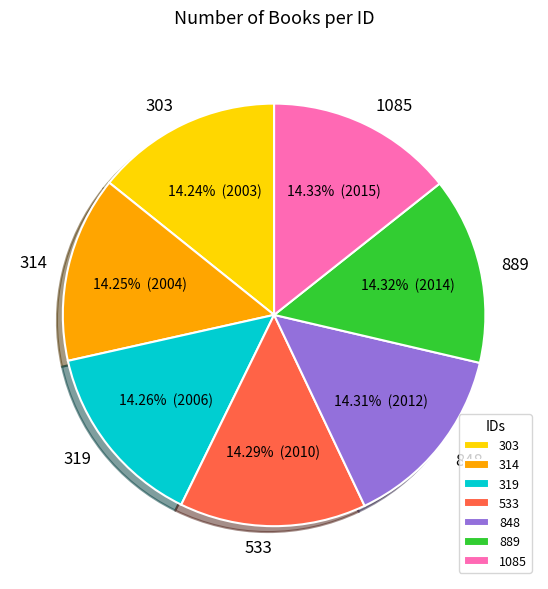

Does any single category account for the majority?

No